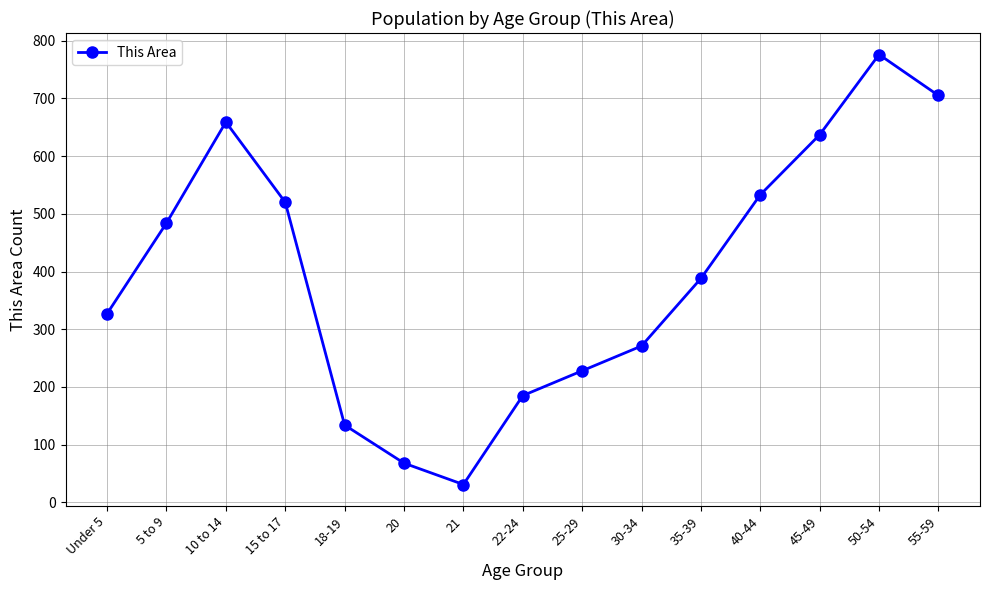

What is the sum of the values at 25-29 and 20?

296